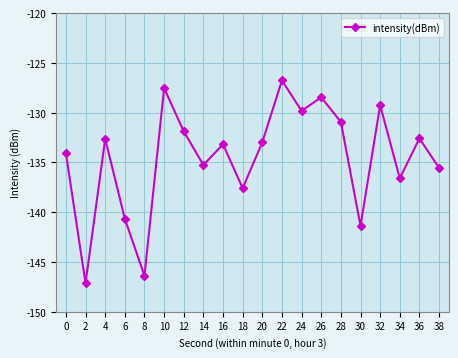

Reading left to right, transcribe all the data shown in this chart.

0=-134.1	2=-147.1	4=-132.6	6=-140.7	8=-146.4	10=-127.5	12=-131.9	14=-135.3	16=-133.2	18=-137.6	20=-133.0	22=-126.8	24=-129.8	26=-128.5	28=-130.9	30=-141.4	32=-129.3	34=-136.6	36=-132.6	38=-135.5